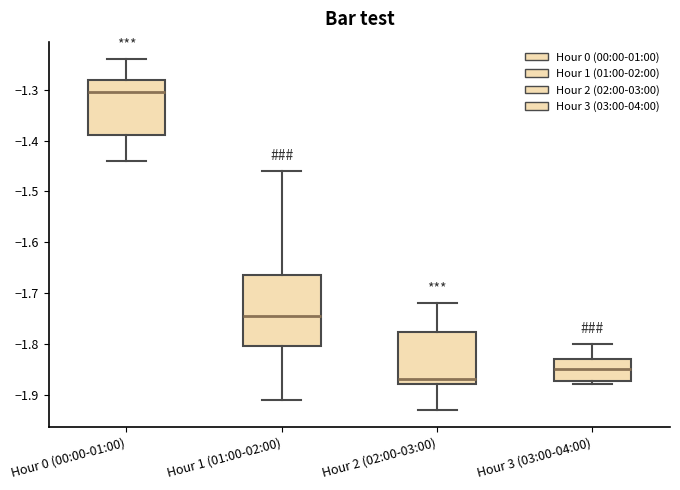

Where is the lower edge of the box for Hour 3 (03:00-04:00) on the y-axis? The values are not printed on the chart, so give them approximately, as read against the axis.

-1.87